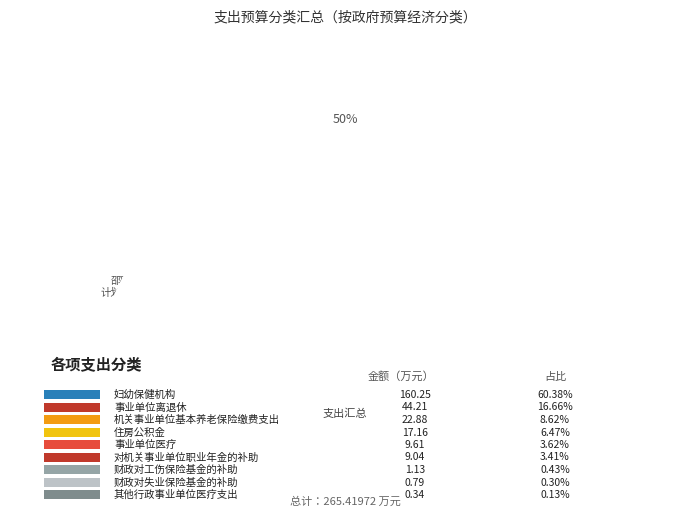

Does any single category account for the majority?

Yes